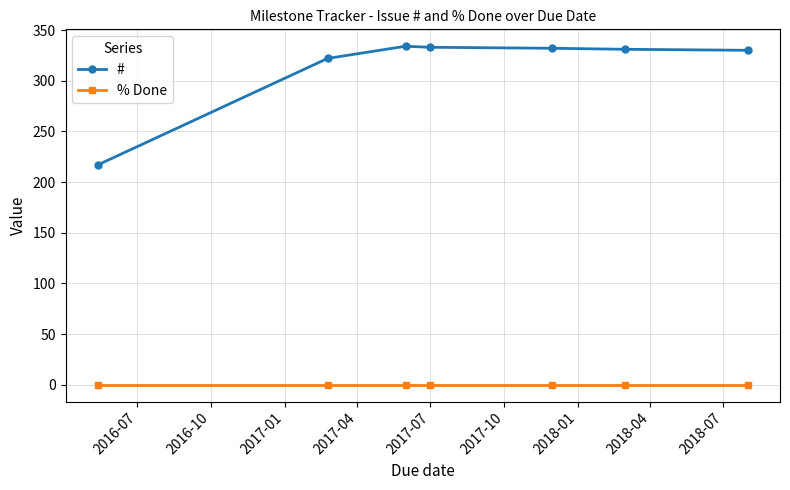

What is the maximum value shown in the chart?

334